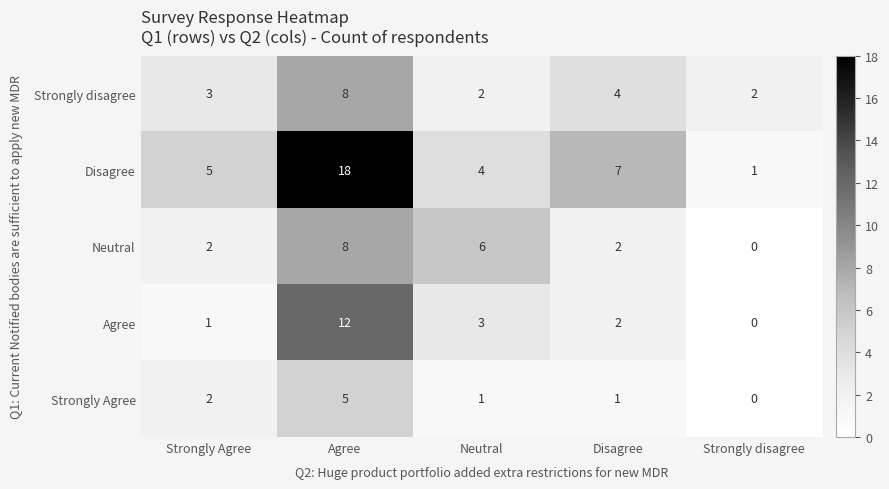

How many data points in Agree are less than 2?

2